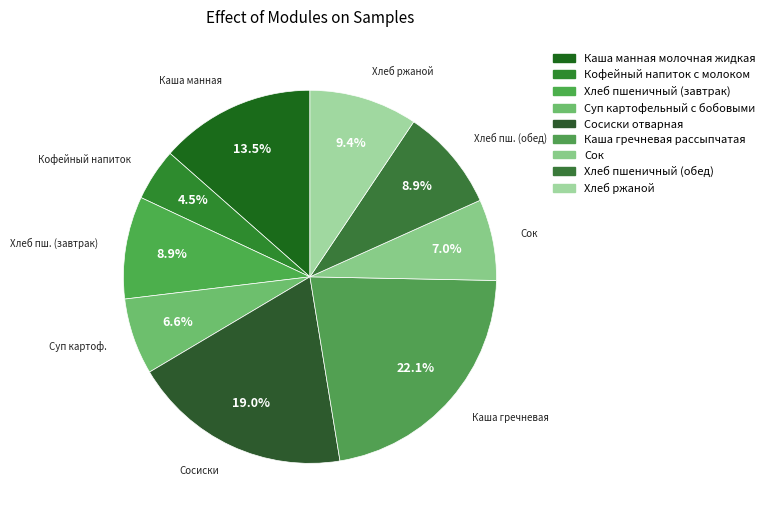

How many slices are in this pie chart?

9